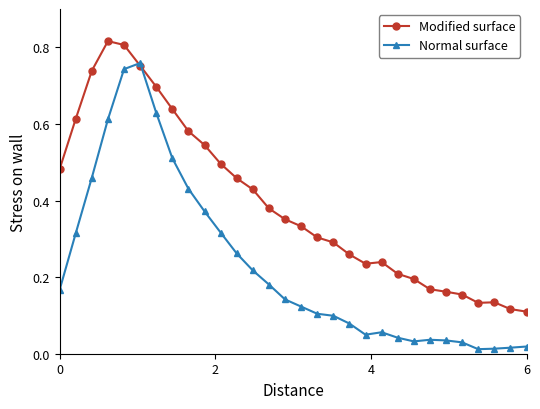

Rank the series by their maximum value, from highest to lowest.

Modified surface, Normal surface